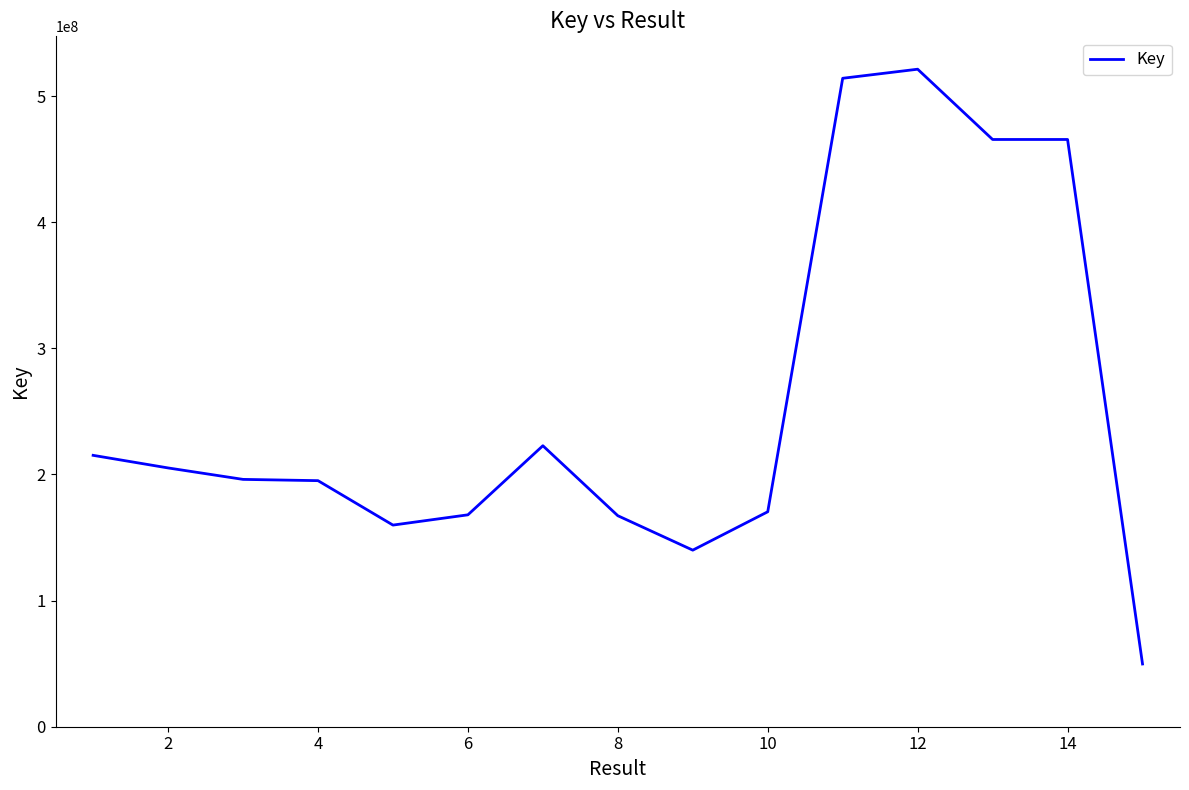

What is the minimum value shown in the chart?

49742434